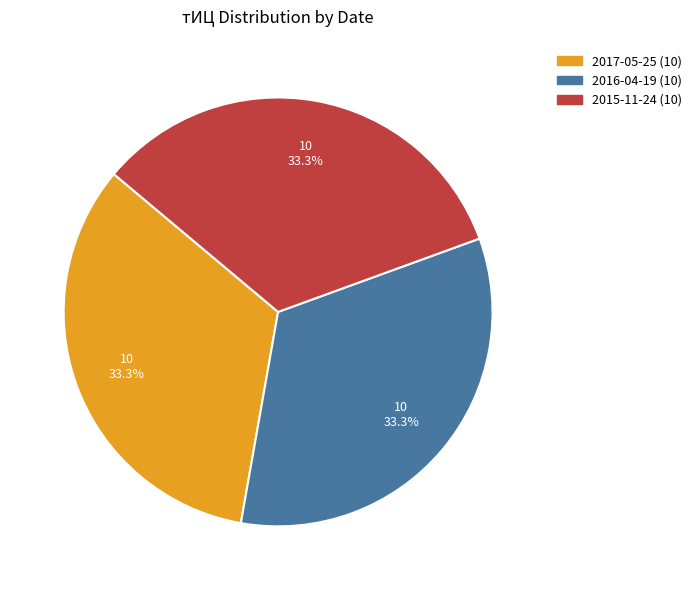

Count the number of slices in the pie.

3